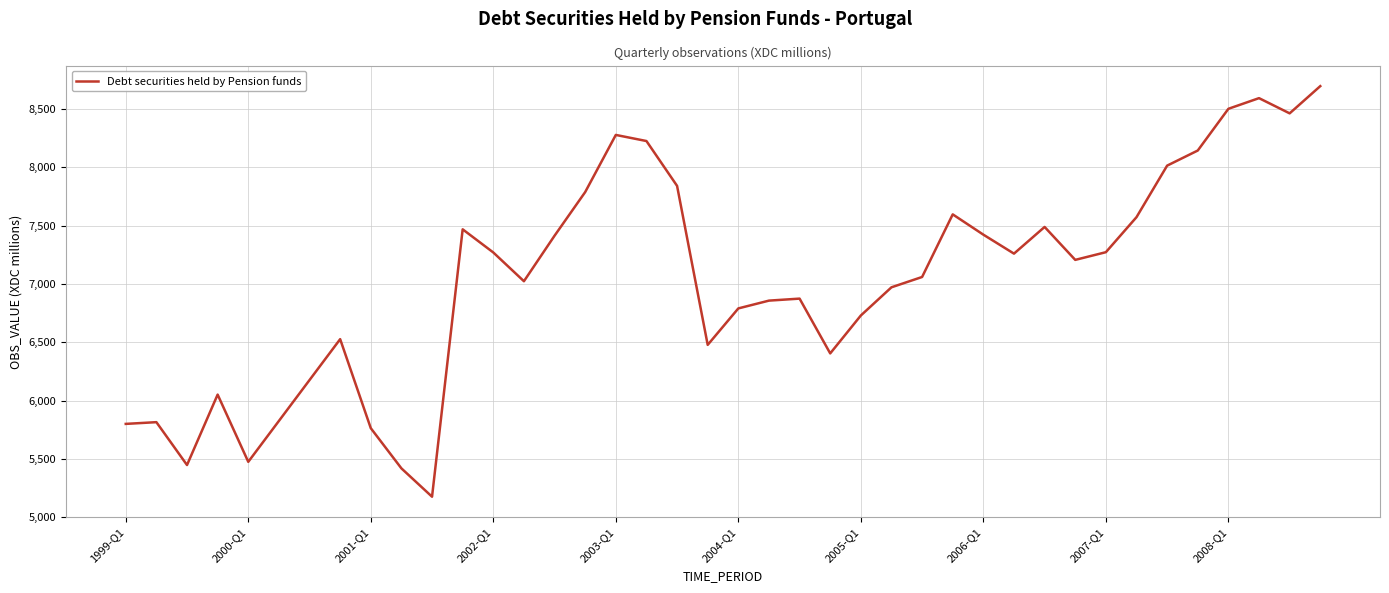

What is the maximum value shown in the chart?

8697.4